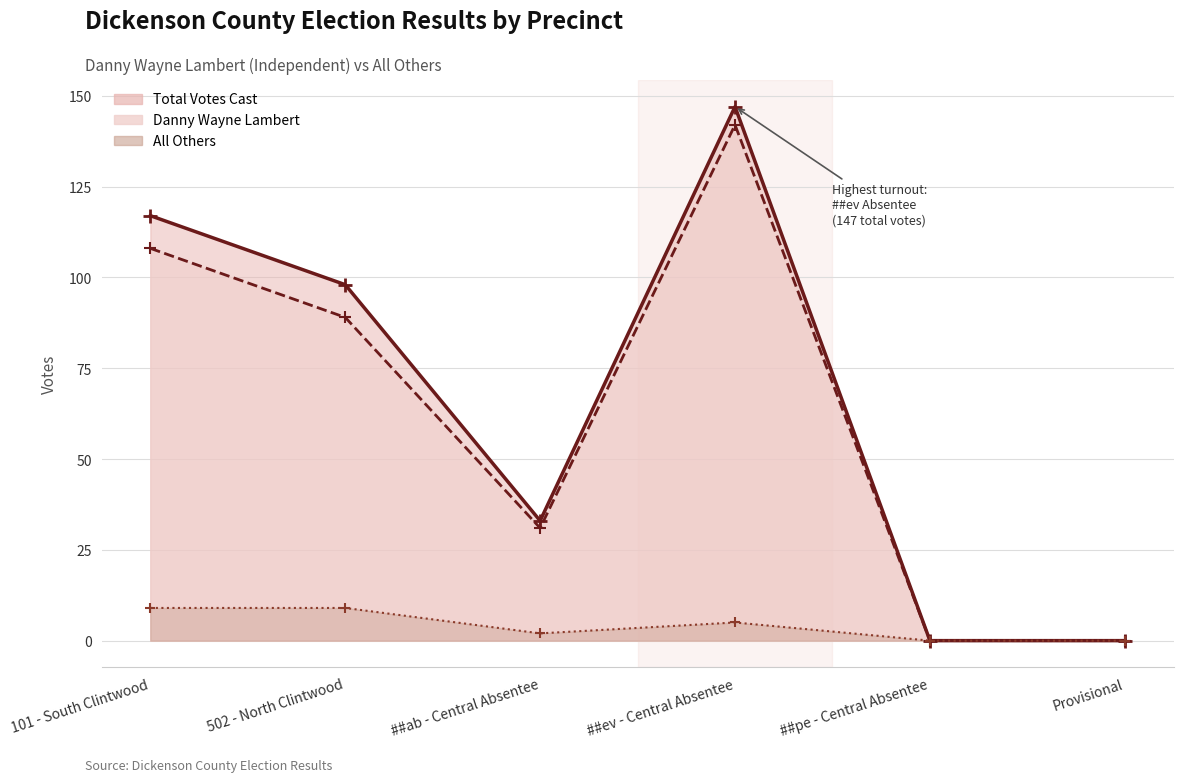

What is the difference between the maximum and minimum values in the All Others series?

9